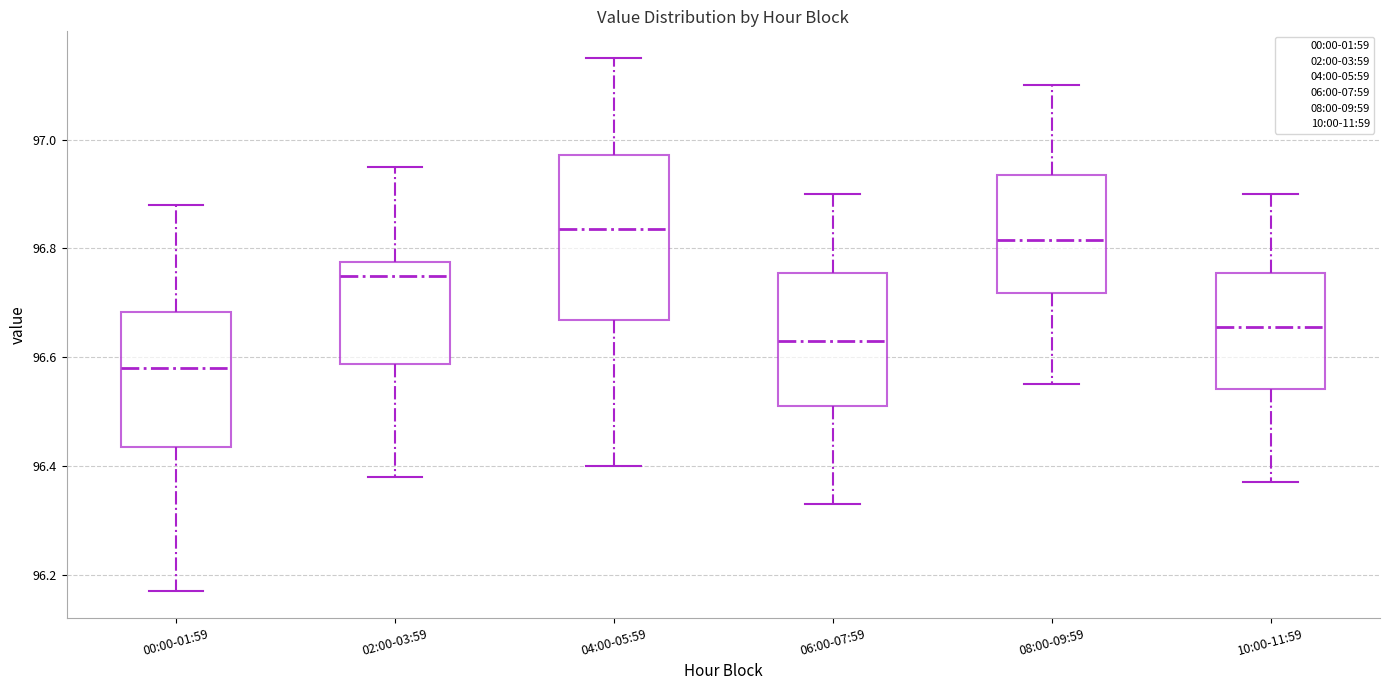

Reading left to right, read every box against the y-axis: the position of its median line, the range the box covers, and the ends of its whiskers. The values are not printed on the chart, so give them approximately, as read against the axis.

00:00-01:59: median 96.58, box 96.44 to 96.68, whiskers 96.18 to 96.88
02:00-03:59: median 96.76, box 96.58 to 96.78, whiskers 96.38 to 96.96
04:00-05:59: median 96.84, box 96.66 to 96.98, whiskers 96.40 to 97.16
06:00-07:59: median 96.64, box 96.52 to 96.76, whiskers 96.34 to 96.90
08:00-09:59: median 96.82, box 96.72 to 96.94, whiskers 96.56 to 97.10
10:00-11:59: median 96.66, box 96.54 to 96.76, whiskers 96.38 to 96.90